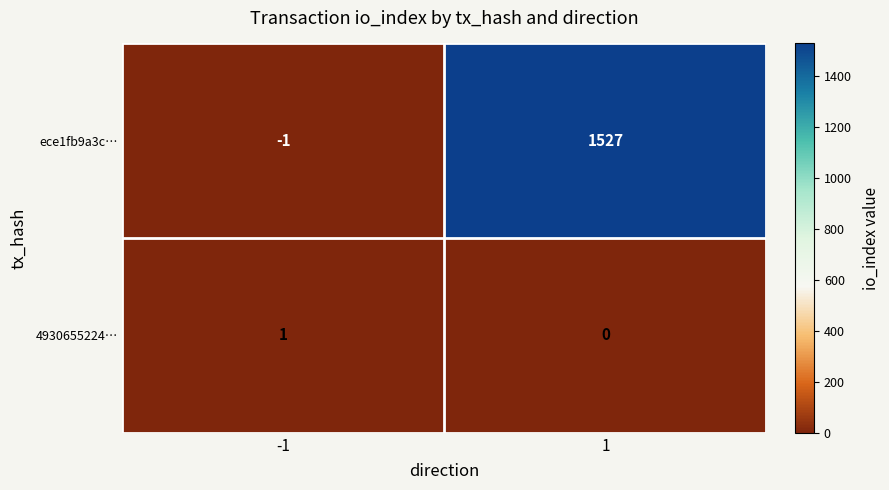

True or false: ece1fb9a3c… has a value of 590 at 1.

False